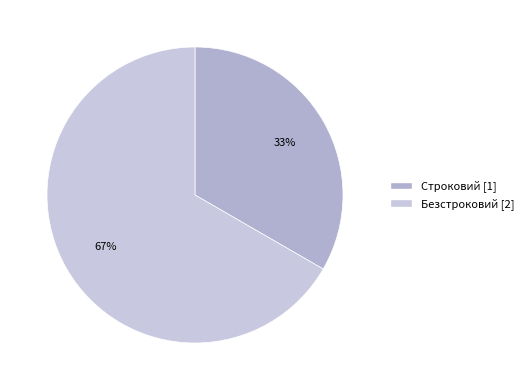

To the nearest percent, what is the combined percentage of Строковий and Безстроковий?

100%